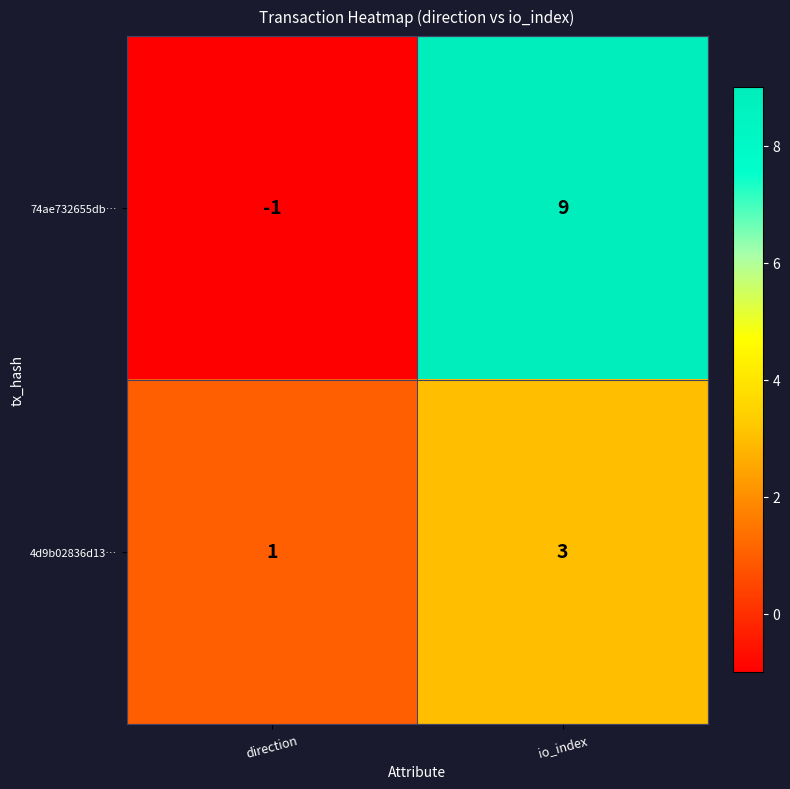

What is the spread (max minus min) of values at io_index?

6